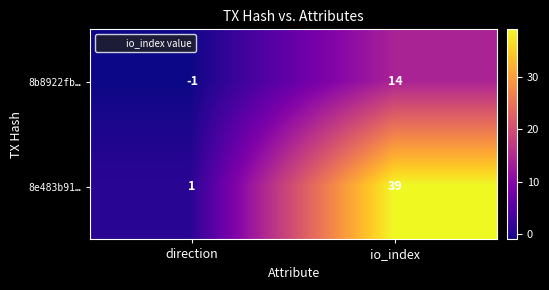

What is the difference between the maximum and minimum values in the 8b8922fb… series?

15